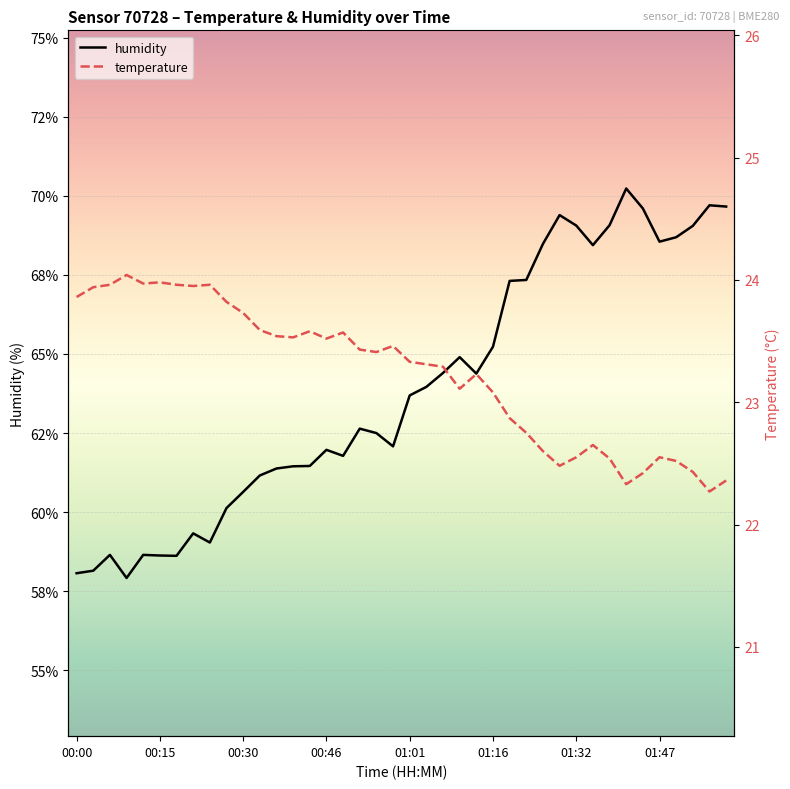

Reading right to left, extract all data points from this chart.

humidity: 69.7	69.7	69.0	68.7	68.5	69.6	70.2	69.1	68.4	69.1	69.4	68.5	67.3	67.3	65.2	64.4	64.9	64.4	64.0	63.7	62.1	62.5	62.6	61.8	62.0	61.5	61.5	61.4	61.2	60.6	60.1	59.0	59.3	58.6	58.6	58.6	57.9	58.6	58.1	58.1
temperature: 22.4	22.3	22.4	22.5	22.6	22.4	22.3	22.5	22.6	22.6	22.5	22.6	22.8	22.9	23.1	23.2	23.1	23.3	23.3	23.3	23.5	23.4	23.4	23.6	23.5	23.6	23.5	23.5	23.6	23.7	23.8	24.0	23.9	24.0	24.0	24.0	24.0	24.0	23.9	23.9